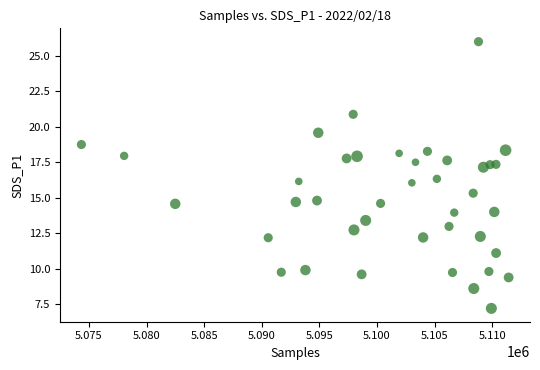

What is the range of X values (max minus min)?

37082.0